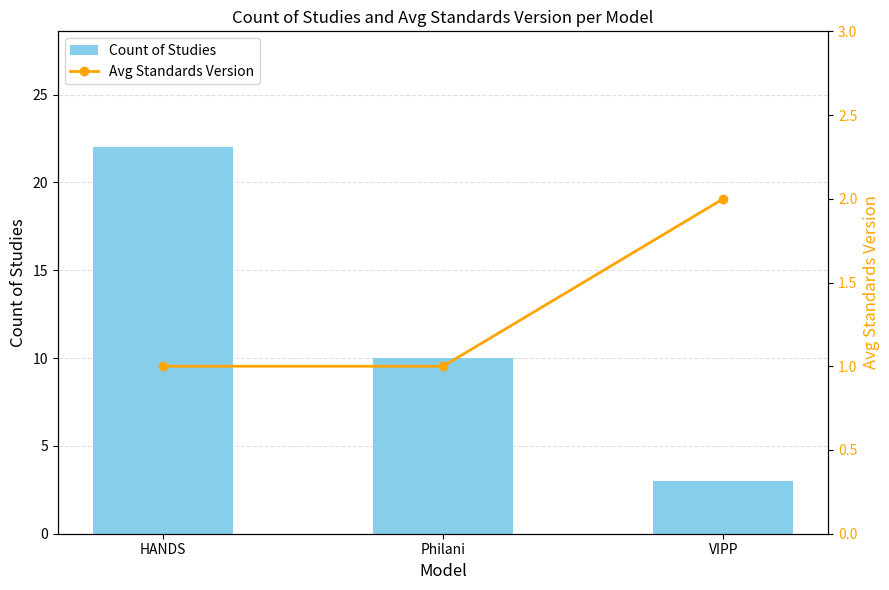

List the series in order of their peak value, lowest first.

Avg Standards Version, Count of Studies